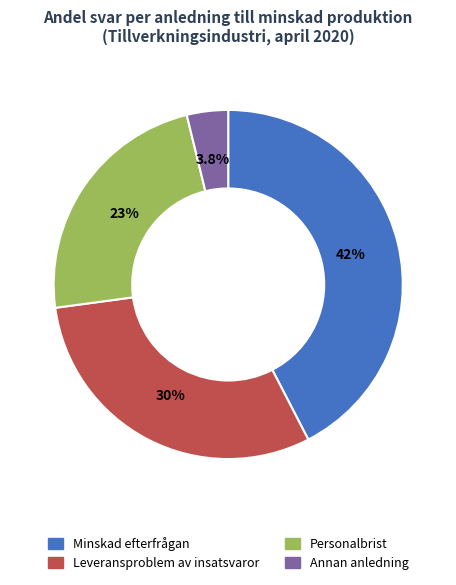

How many segments does this pie chart have?

4